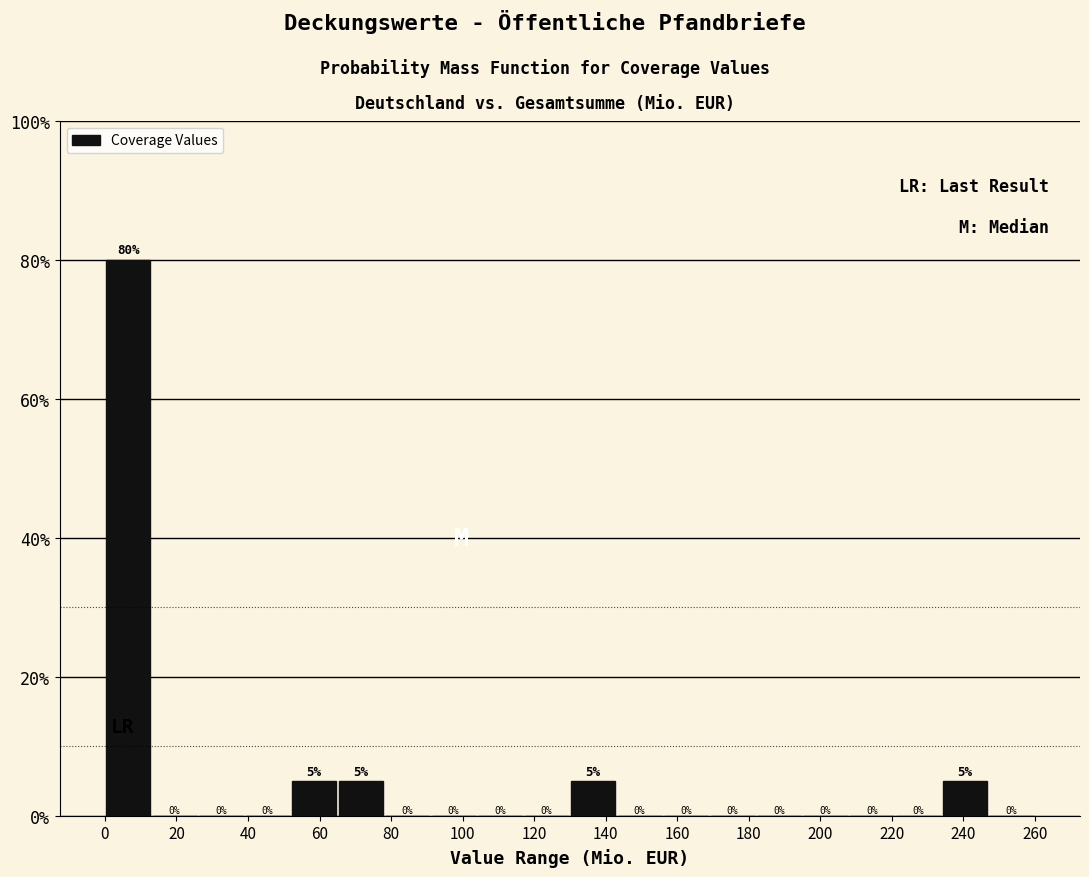

How tall is the bar that spans 65 to 78 on the x-axis? The bar edges are not printed on the chart, so give them approximately, as read against the axis.

5